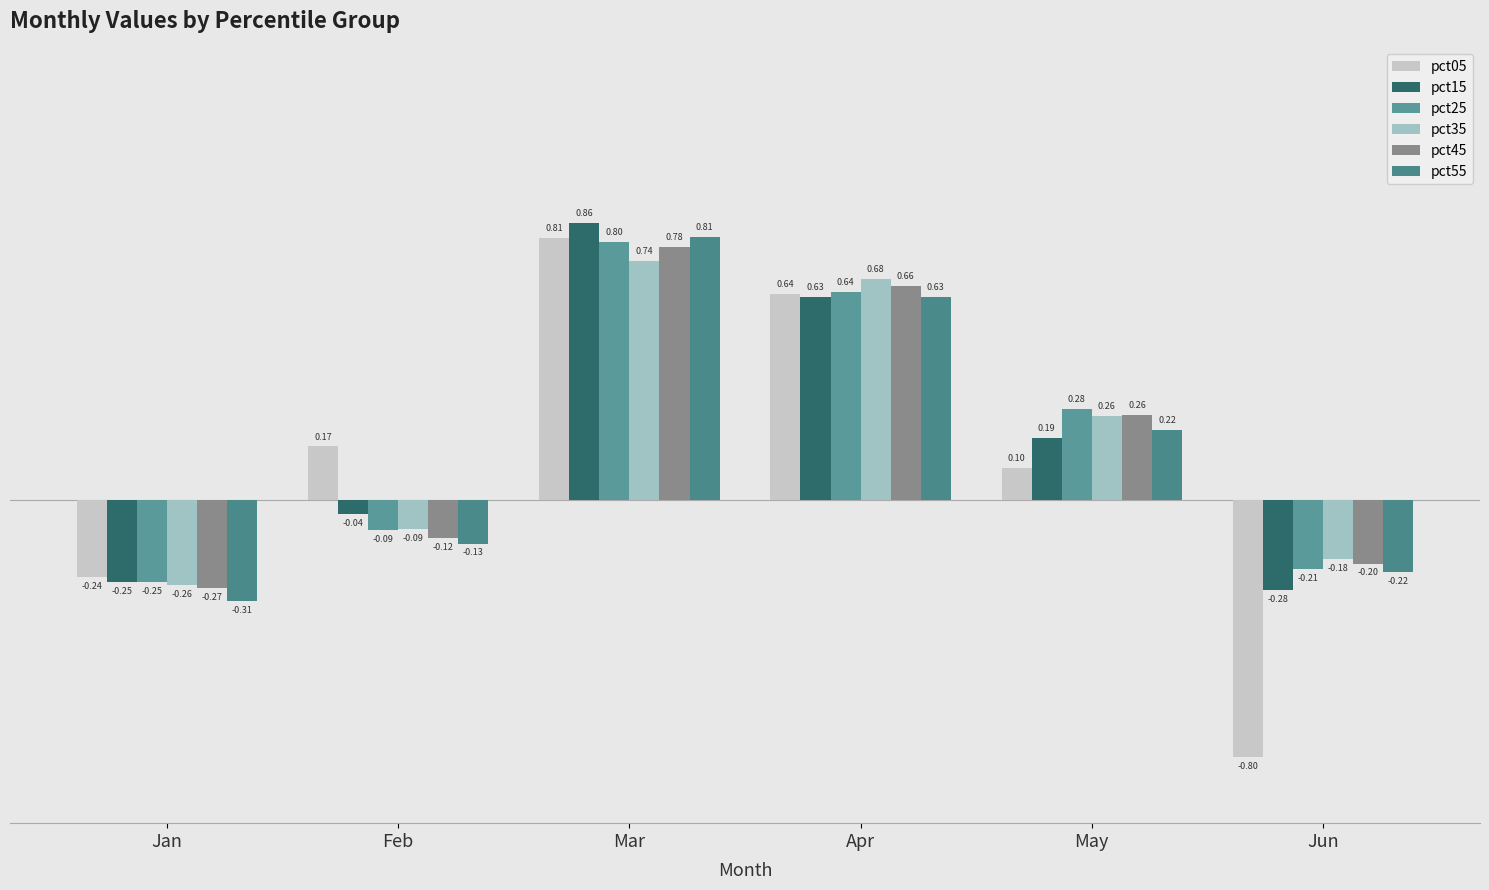

Which series has the largest total across all categories?

pct25